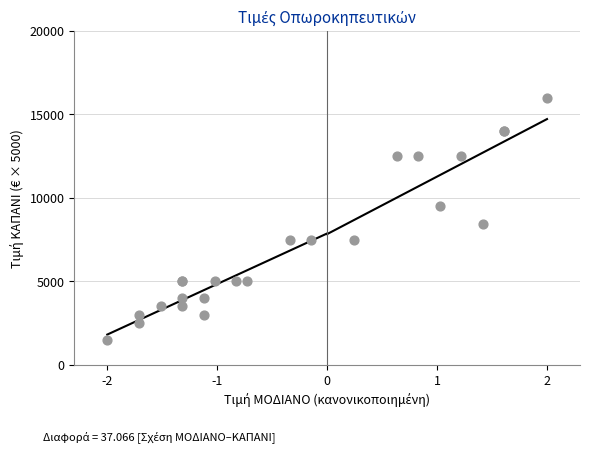

What Y value in the scatter plot is closest to 8750?

8450